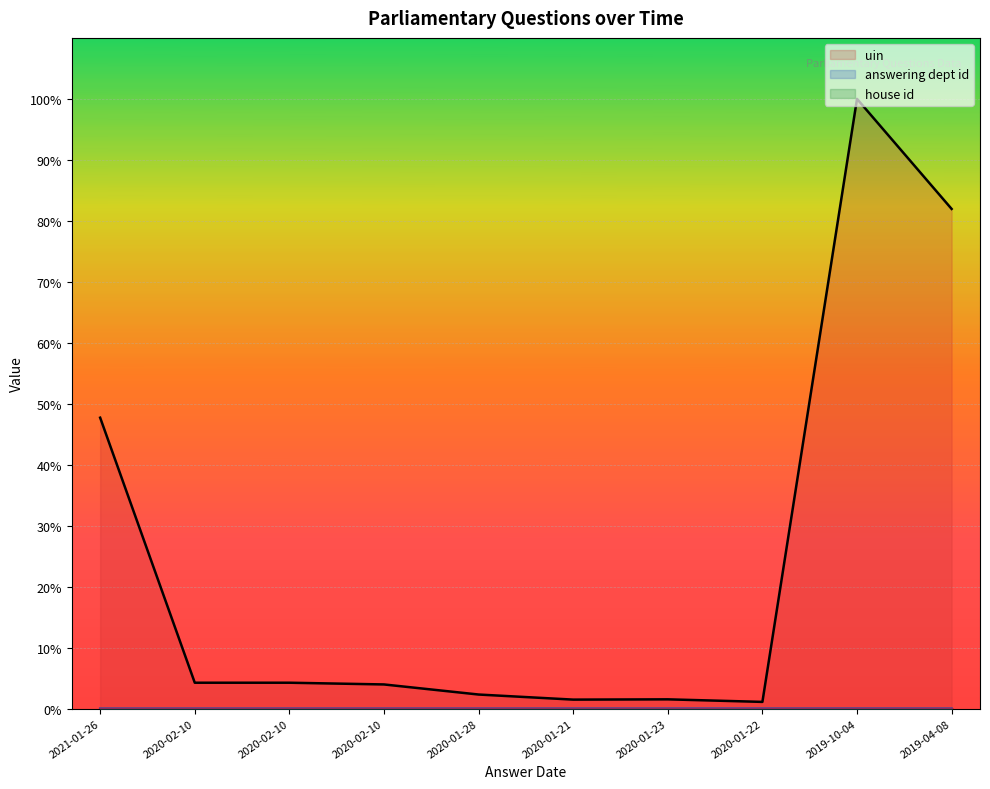

At which category is the sum across all series the highest?

2019-10-04